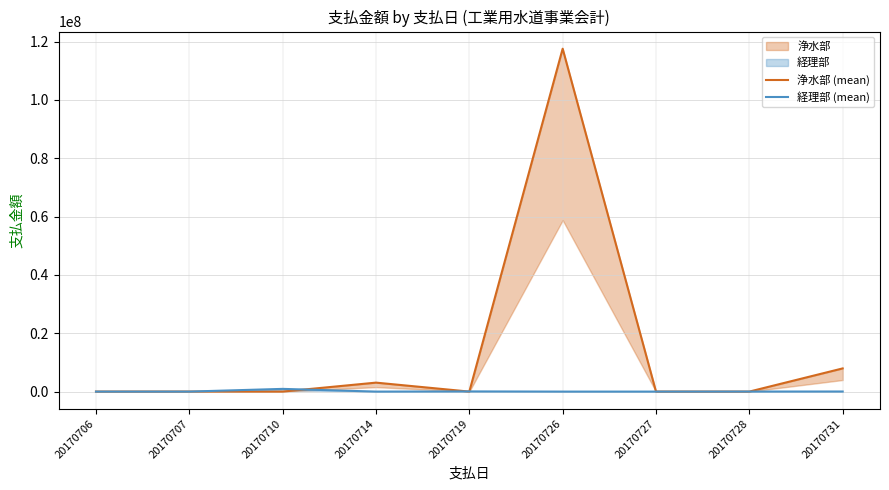

Is this an area chart (filled region under the line)?

No